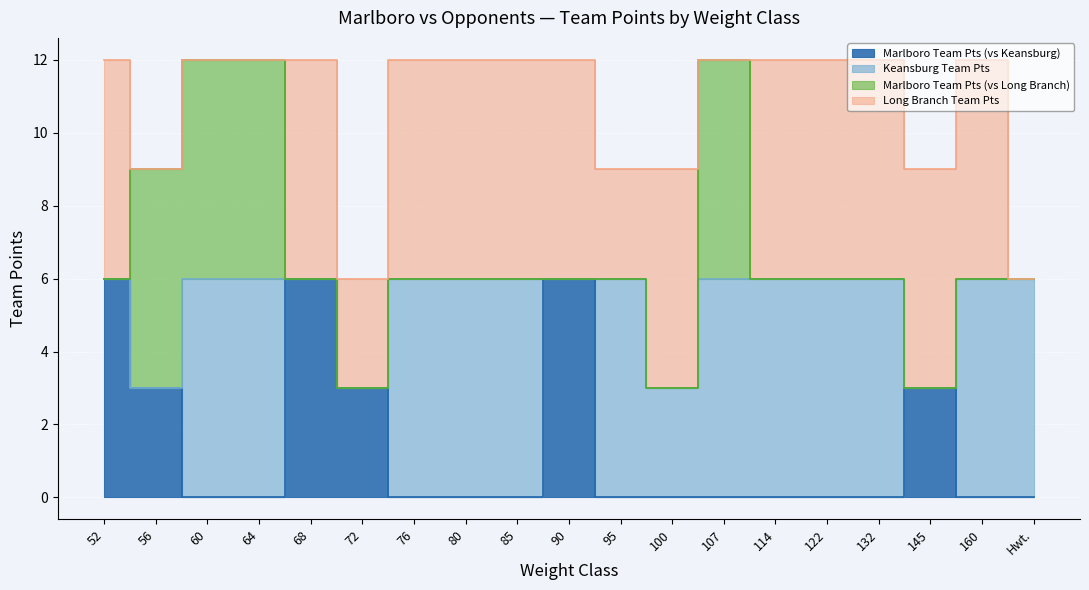

True or false: Long Branch Team Pts and Marlboro Team Pts (vs Keansburg) cross at least once.

False